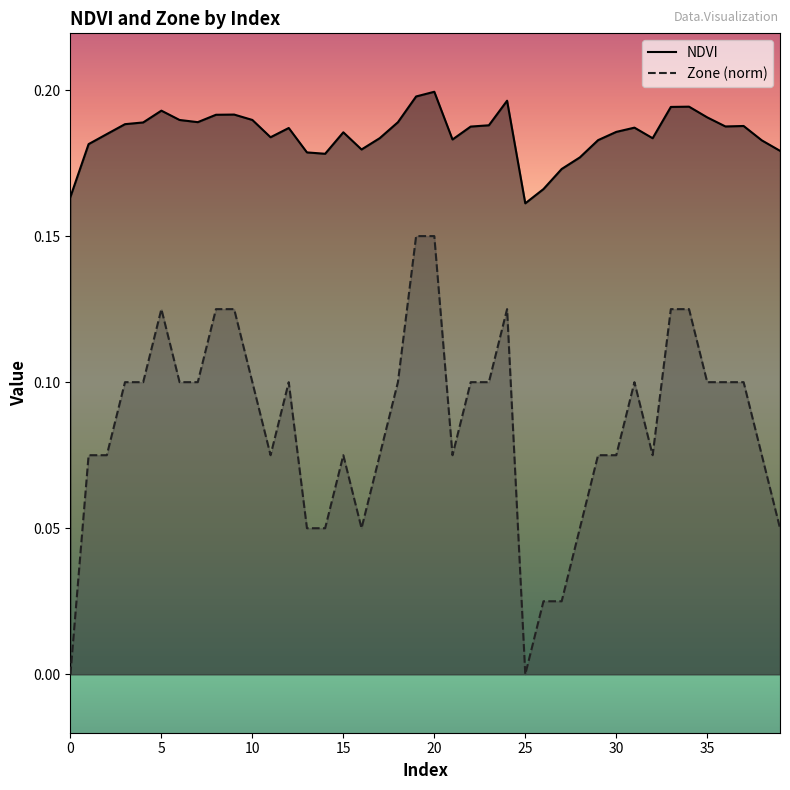

List the series in order of their overall mean, lowest first.

Zone (norm), NDVI